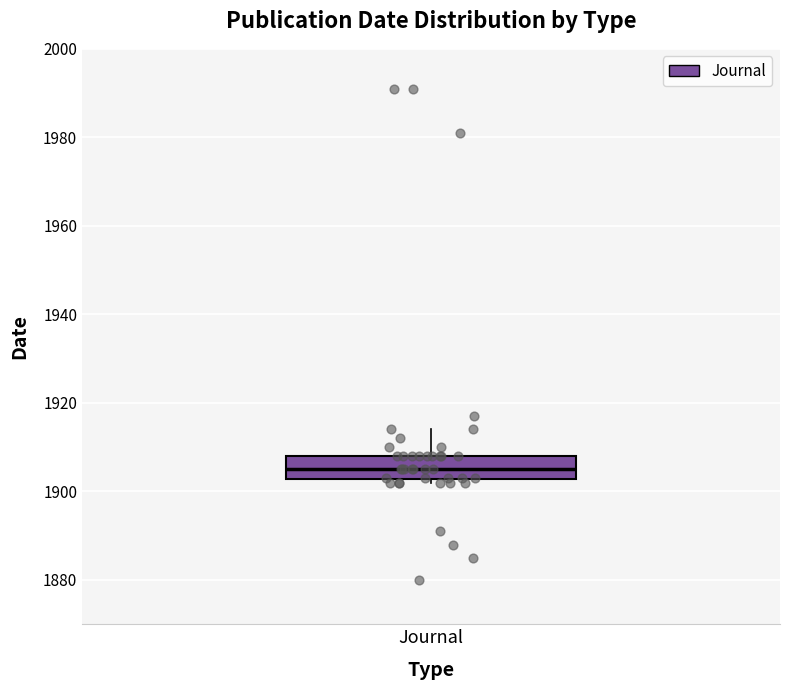

Read this box plot against the y-axis: the position of the median line, the range covered by the box, and the ends of both whiskers. The values are not printed on the chart, so give them approximately, as read against the axis.

median 1906, box 1902 to 1908, whiskers 1902 (just below the box's lower edge) to 1914